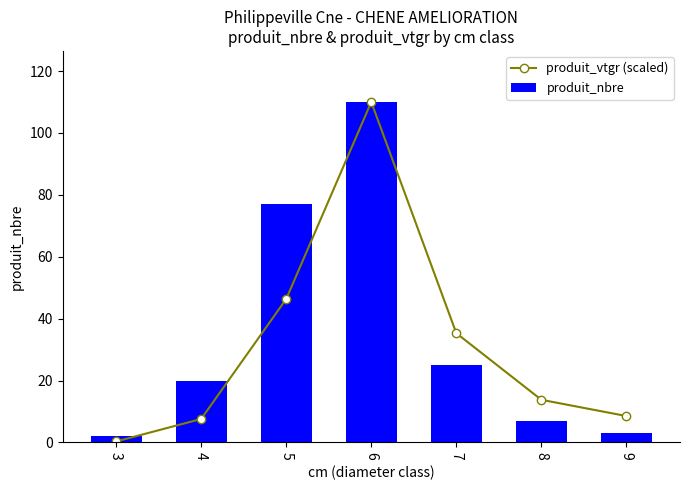

Which has a higher value, 9 or 8?

8